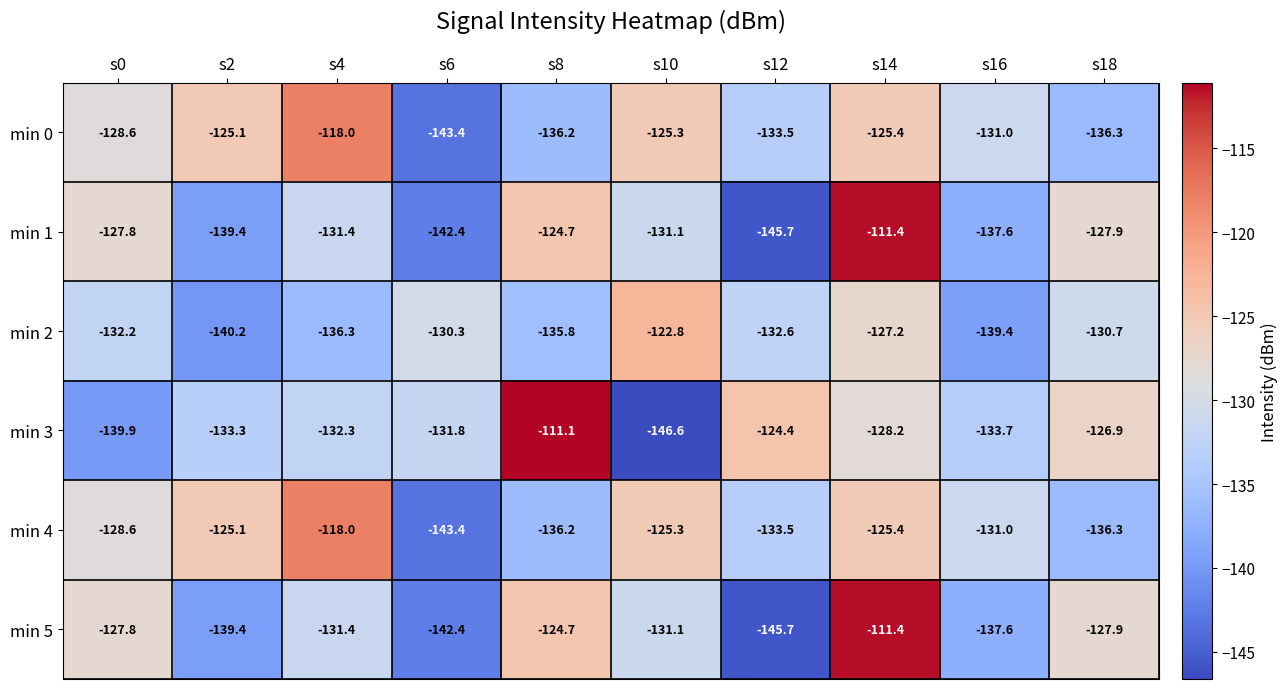

Is it true that min 4 equals -212.0 at s16?

False